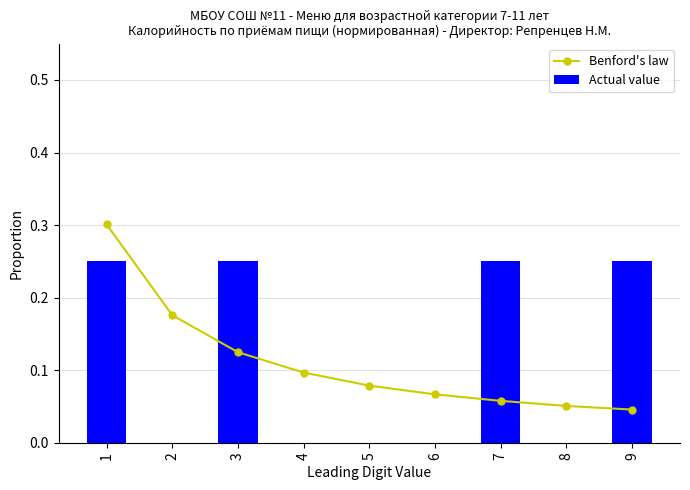

What is the difference between the maximum and minimum values in the Actual value series?

0.2